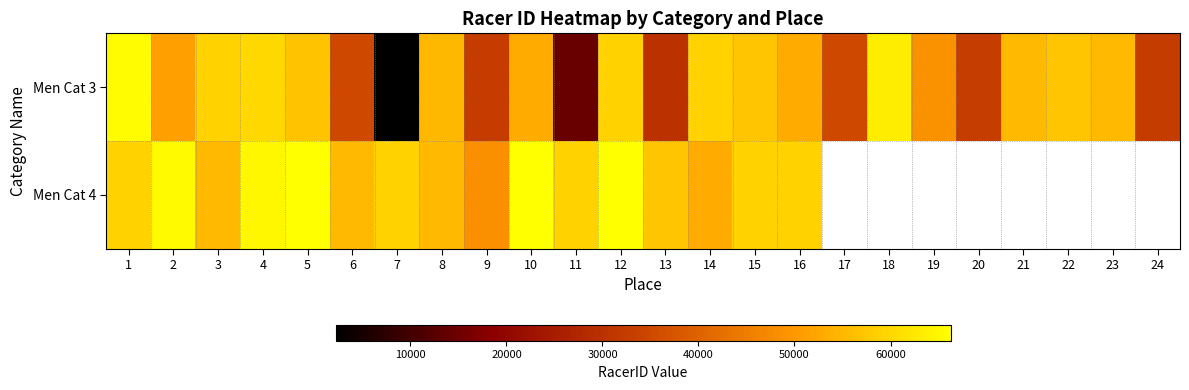

What is the spread (max minus min) of values at 22?

57231